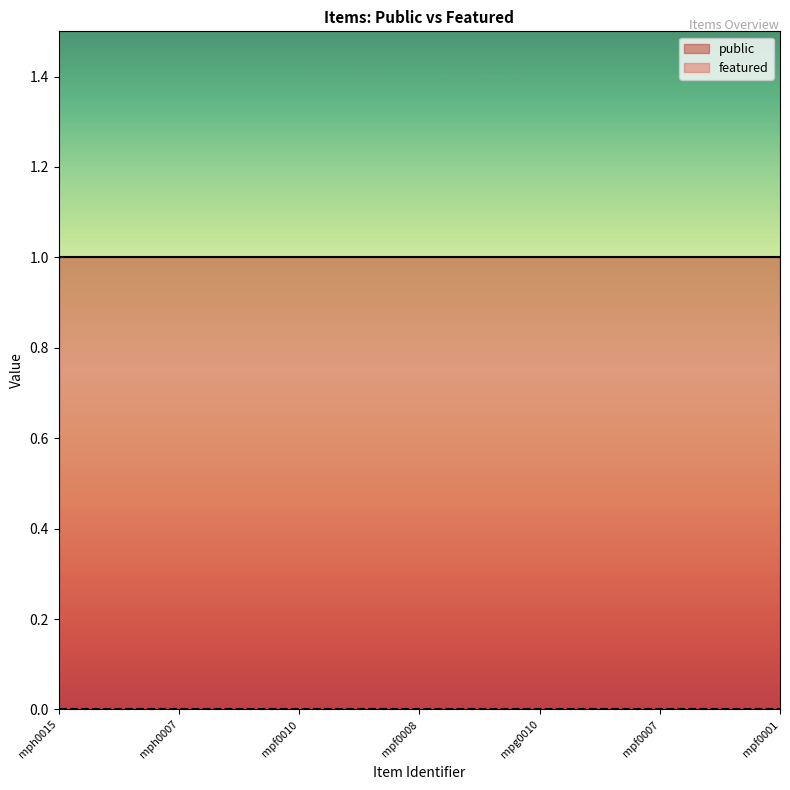

Which series has the largest range (max minus min)?

public